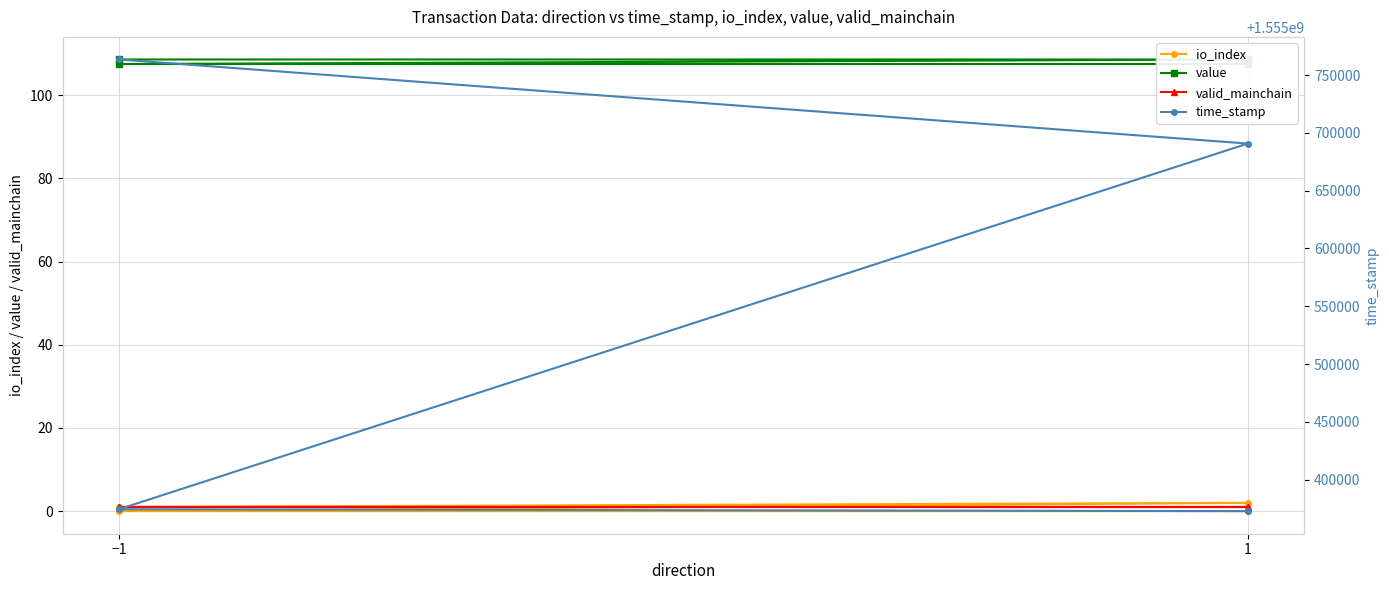

True or false: value and valid_mainchain intersect in this chart.

False